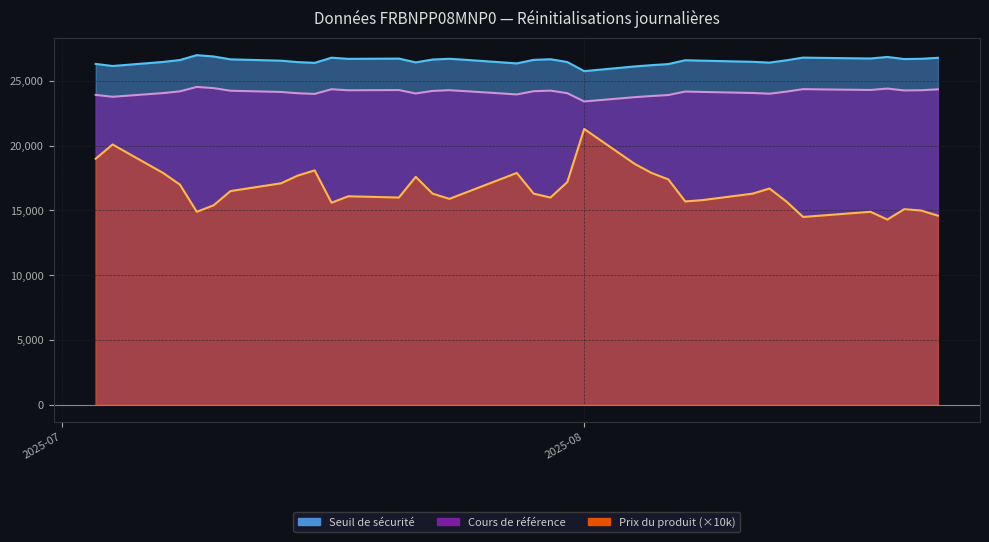

Reading left to right, what are all the values shown in this chart?

Seuil de securite: 2025-08-22=26799.4	2025-08-21=26722.7	2025-08-20=26704.7	2025-08-19=26865.4	2025-08-18=26746.2	2025-08-15=26795.2	2025-08-14=26815.2	2025-08-13=26604.1	2025-08-12=26427.3	2025-08-11=26489.5	2025-08-08=26579.1	2025-08-07=26611.8	2025-08-06=26316.8	2025-08-05=26230.7	2025-08-04=26133.5	2025-08-01=25768.6	2025-07-31=26472.0	2025-07-30=26688.4	2025-07-29=26639.1	2025-07-28=26367.4	2025-07-25=26639.2	2025-07-24=26725.5	2025-07-23=26664.9	2025-07-22=26446.1	2025-07-21=26738.6	2025-07-18=26718.5	2025-07-17=26808.0	2025-07-16=26410.3	2025-07-15=26466.3	2025-07-14=26576.7	2025-07-11=26680.8	2025-07-10=26902.5	2025-07-09=27004.5	2025-07-08=26627.6	2025-07-07=26481.0	2025-07-04=26166.2	2025-07-03=26327.5
Cours de reference: 2025-08-22=24363.1	2025-08-21=24293.3	2025-08-20=24277.0	2025-08-19=24423.1	2025-08-18=24314.8	2025-08-15=24359.3	2025-08-14=24377.5	2025-08-13=24185.6	2025-08-12=24024.8	2025-08-11=24081.3	2025-08-08=24162.9	2025-08-07=24192.5	2025-08-06=23924.4	2025-08-05=23846.1	2025-08-04=23757.7	2025-08-01=23426.0	2025-07-31=24065.5	2025-07-30=24262.2	2025-07-29=24217.4	2025-07-28=23970.4	2025-07-25=24217.5	2025-07-24=24295.9	2025-07-23=24240.8	2025-07-22=24041.9	2025-07-21=24307.8	2025-07-18=24289.5	2025-07-17=24370.9	2025-07-16=24009.4	2025-07-15=24060.3	2025-07-14=24160.6	2025-07-11=24255.3	2025-07-10=24456.8	2025-07-09=24549.6	2025-07-08=24206.9	2025-07-07=24073.7	2025-07-04=23787.5	2025-07-03=23934.1
Prix du produit: 2025-08-22=1.5	2025-08-21=1.5	2025-08-20=1.5	2025-08-19=1.4	2025-08-18=1.5	2025-08-15=1.5	2025-08-14=1.4	2025-08-13=1.6	2025-08-12=1.7	2025-08-11=1.6	2025-08-08=1.6	2025-08-07=1.6	2025-08-06=1.7	2025-08-05=1.8	2025-08-04=1.9	2025-08-01=2.1	2025-07-31=1.7	2025-07-30=1.6	2025-07-29=1.6	2025-07-28=1.8	2025-07-25=1.6	2025-07-24=1.6	2025-07-23=1.6	2025-07-22=1.8	2025-07-21=1.6	2025-07-18=1.6	2025-07-17=1.6	2025-07-16=1.8	2025-07-15=1.8	2025-07-14=1.7	2025-07-11=1.6	2025-07-10=1.5	2025-07-09=1.5	2025-07-08=1.7	2025-07-07=1.8	2025-07-04=2.0	2025-07-03=1.9